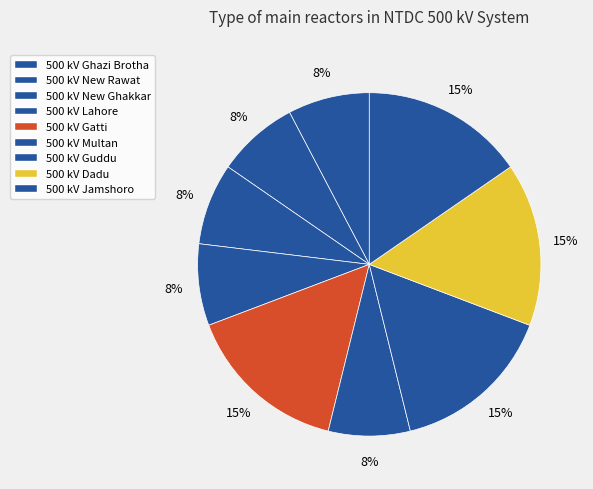

Does any single category account for the majority?

No